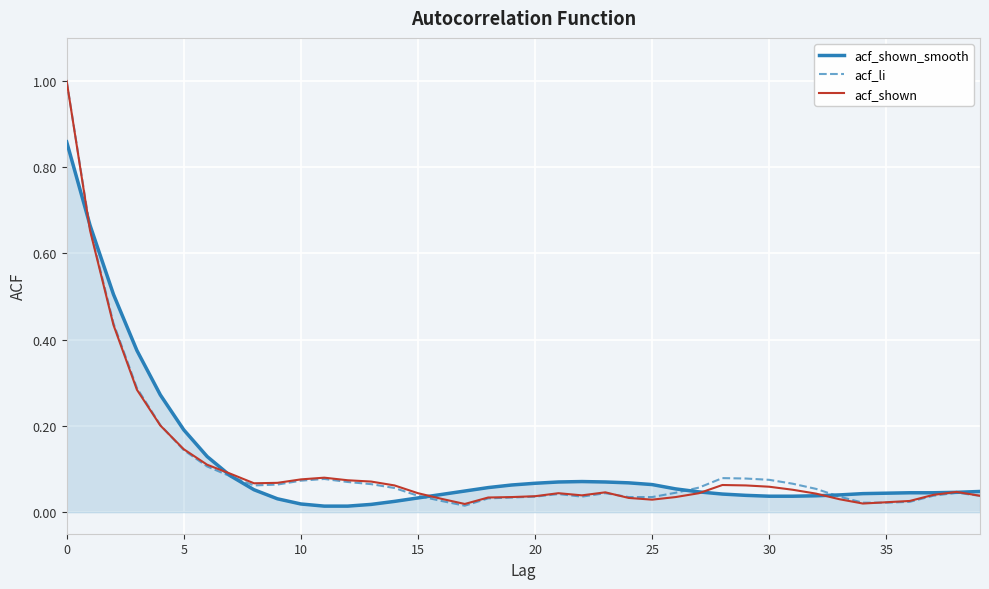

What is the highest value of the acf_shown series?

1.0